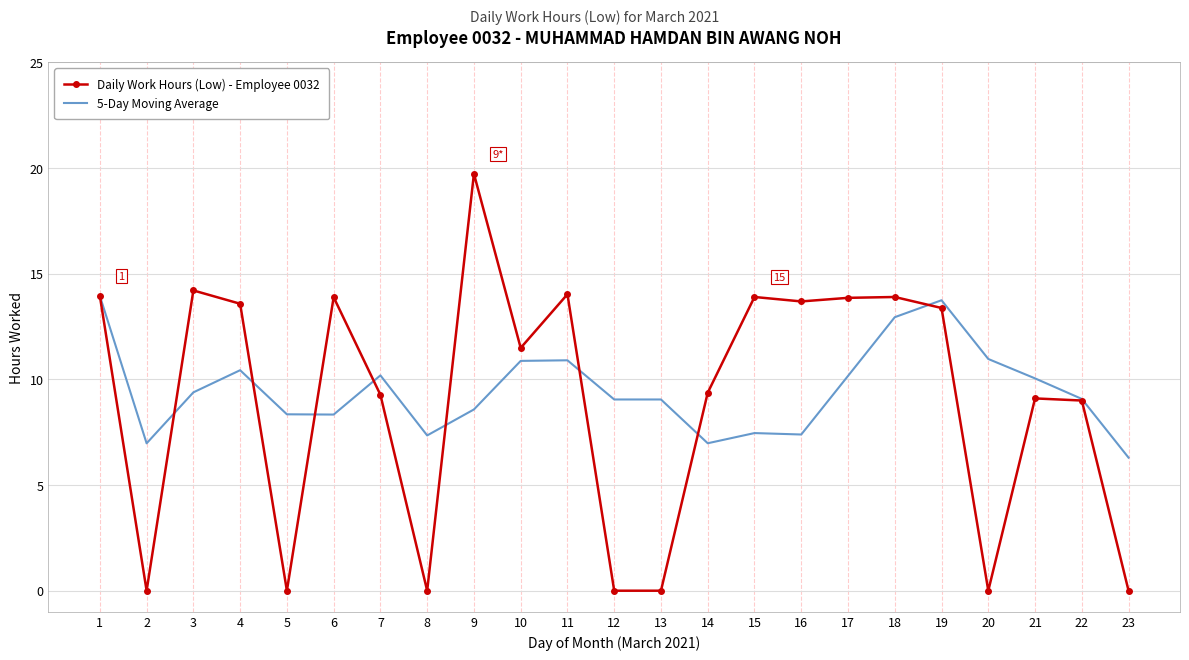

In Daily Work Hours (Low) - Employee 0032, how many points are higher than both neighbors (excluding endpoints)?

7